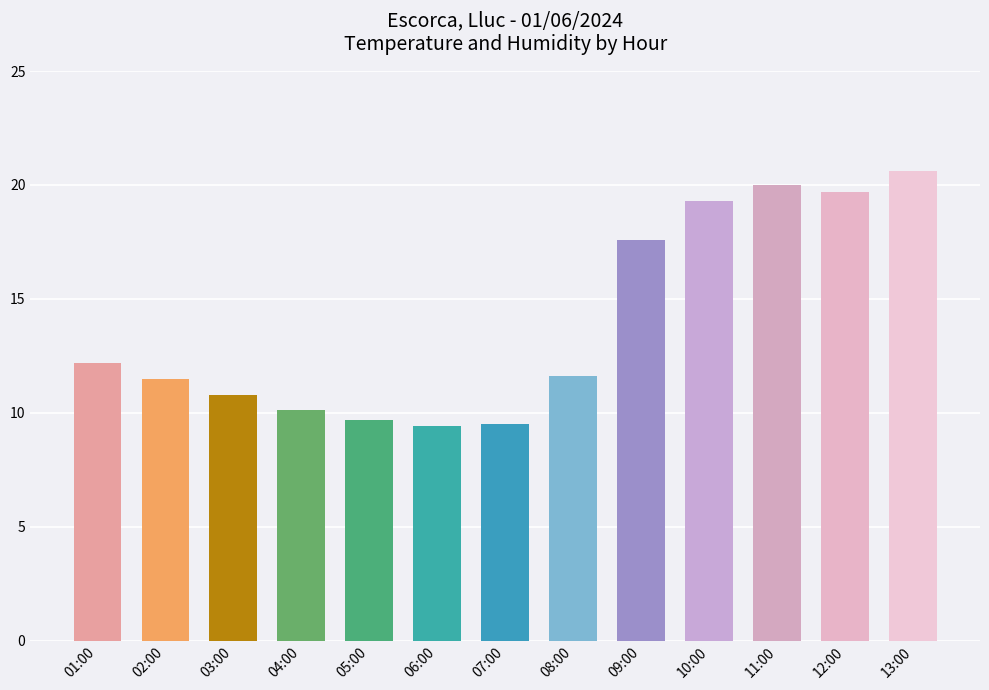

What is the average value?

14.0